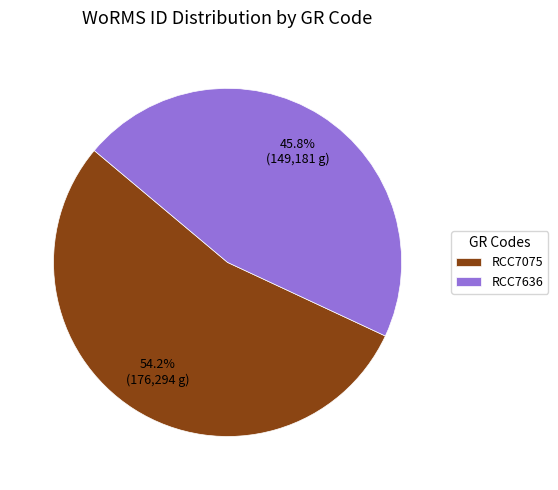

The RCC7075 slice represents 54% of the pie. True or false?

True